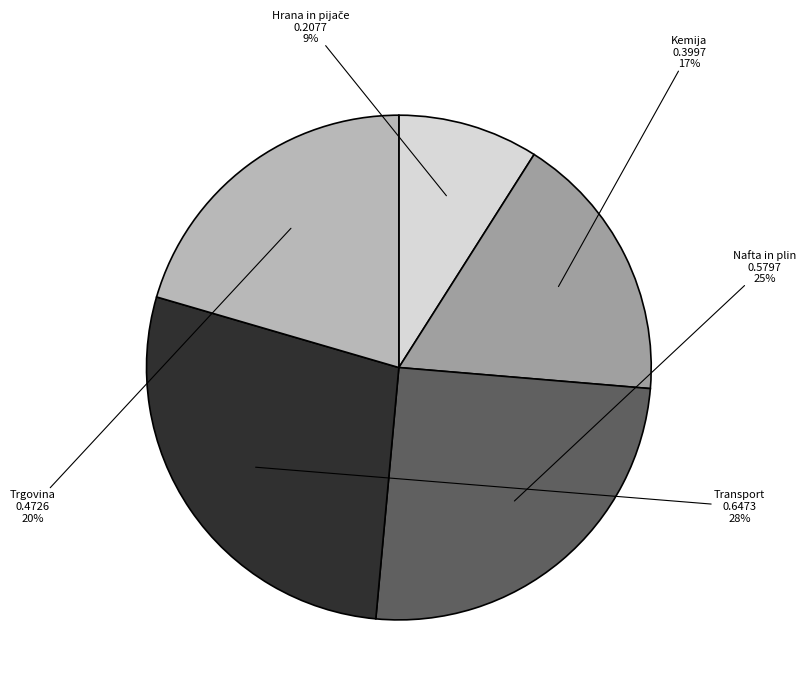

To the nearest percent, what is the average slice percentage?

20%